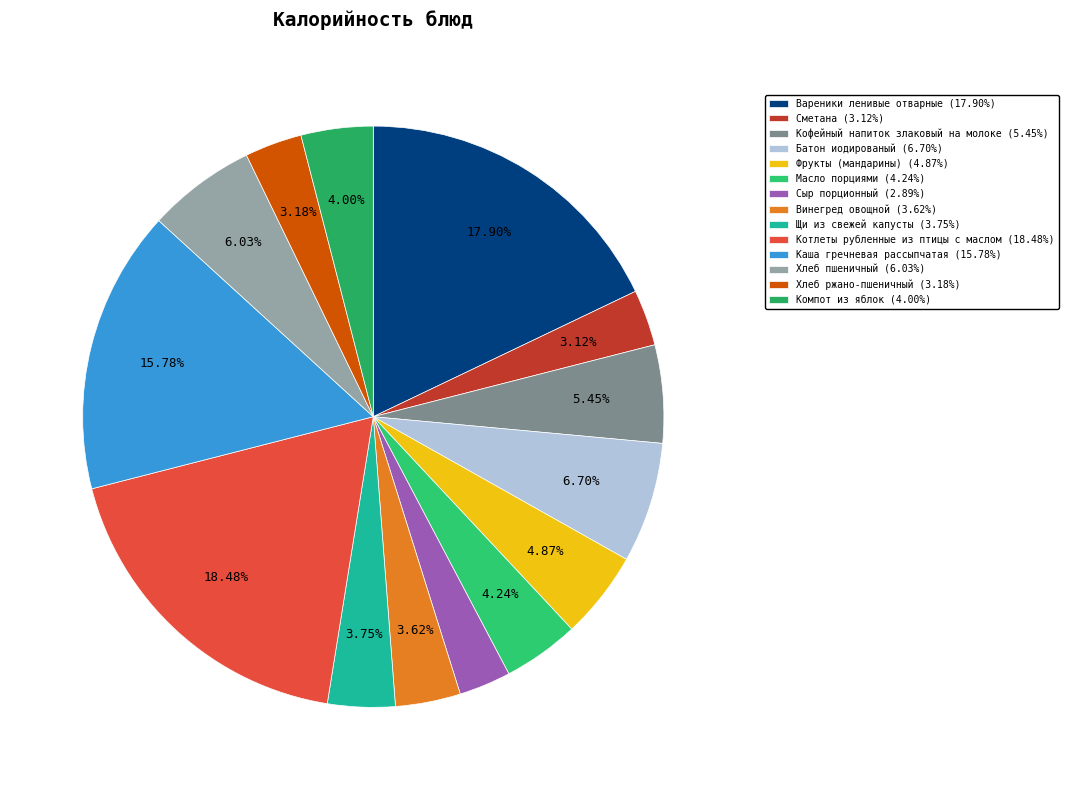

Count the number of slices in the pie.

14